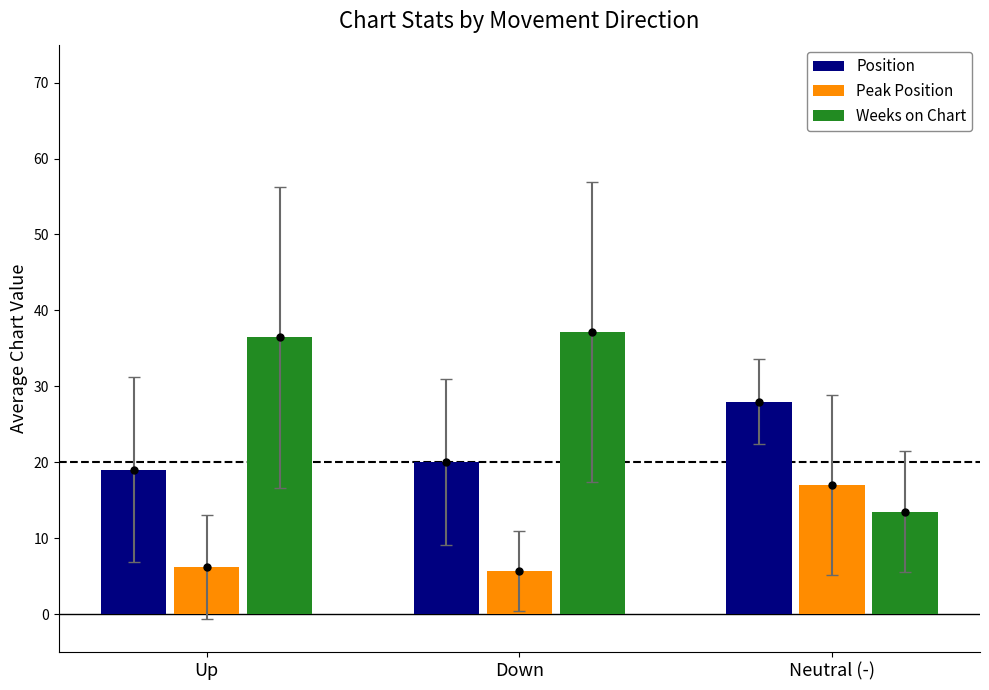

Is it true that Weeks on Chart equals 13.5 at Neutral (-)?

True